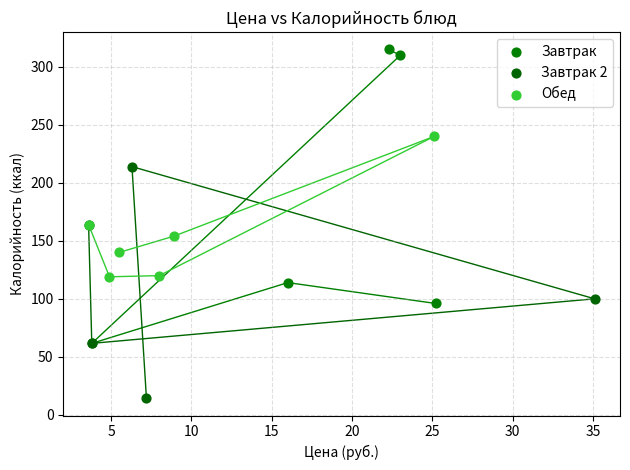

Which series reaches the maximum Y coordinate?

Завтрак